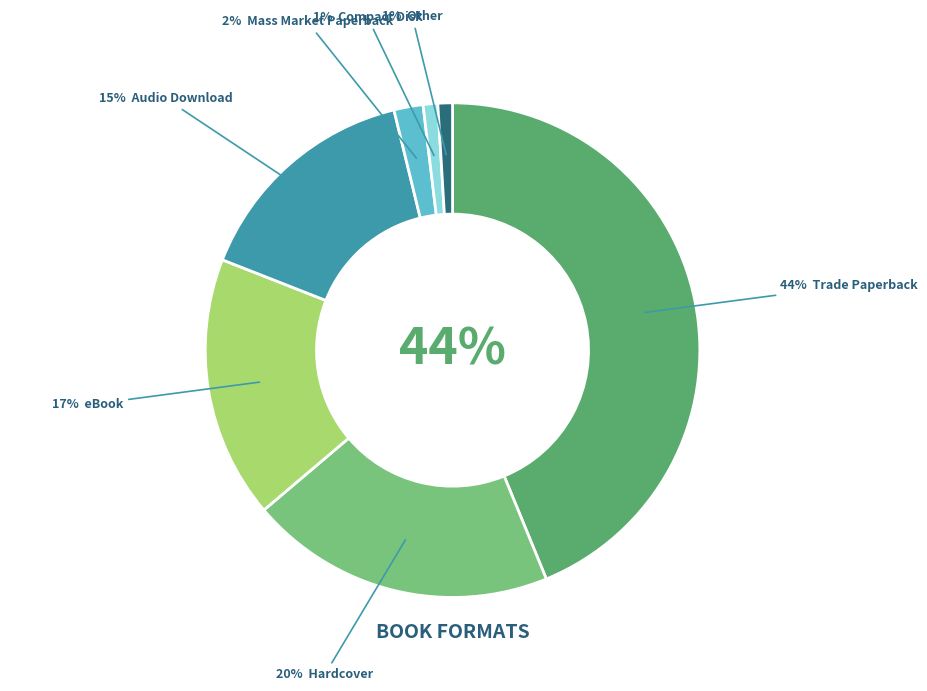

Is there any slice that represents more than half of the pie?

No